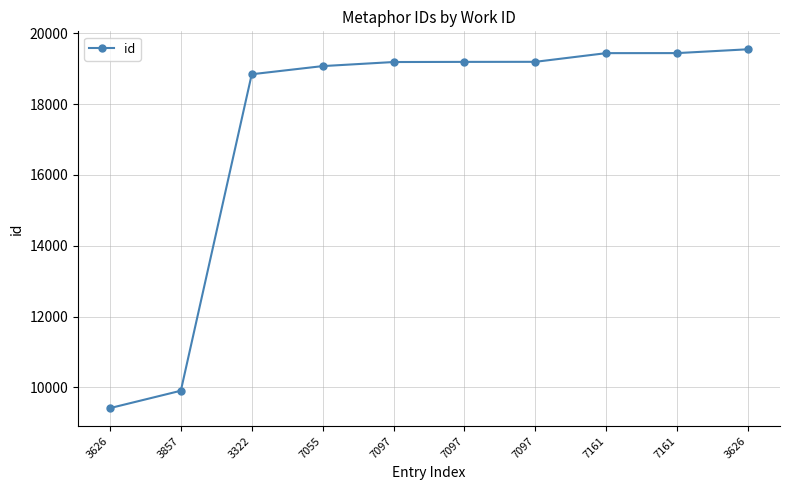

At which category does the chart reach its minimum across all series?

3626